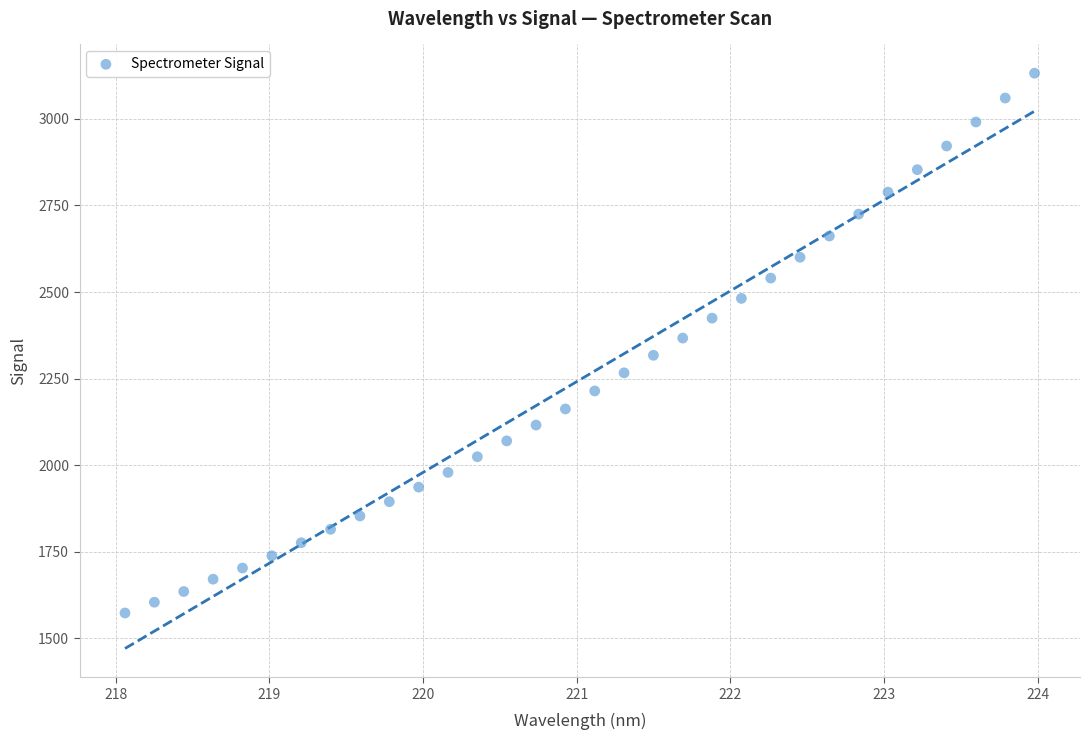

What is the range of X values (max minus min)?

5.9